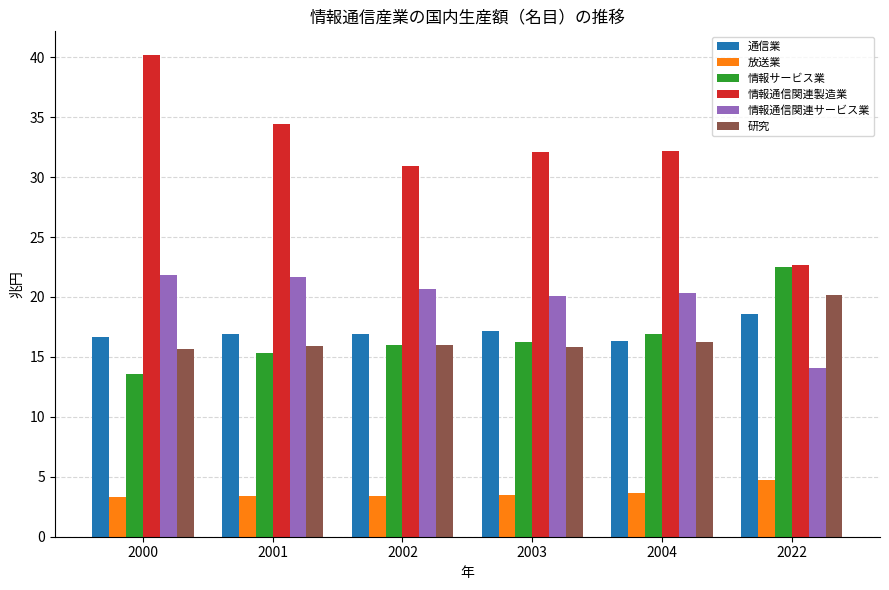

Which label corresponds to the largest value in the chart?

2000